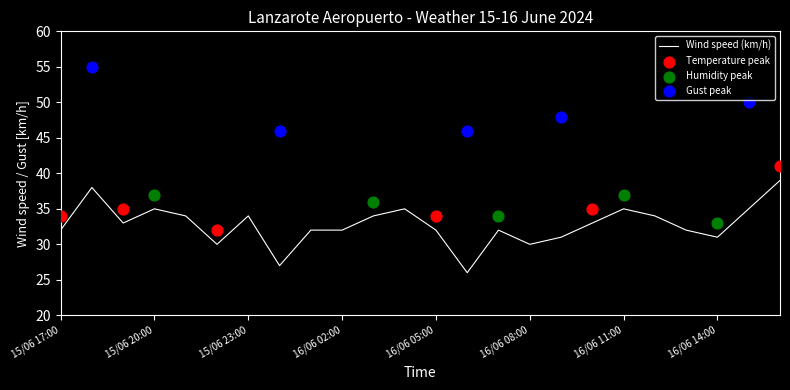

Is it true that Wind speed (km/h) equals 32 at 15/06 17:00?

True